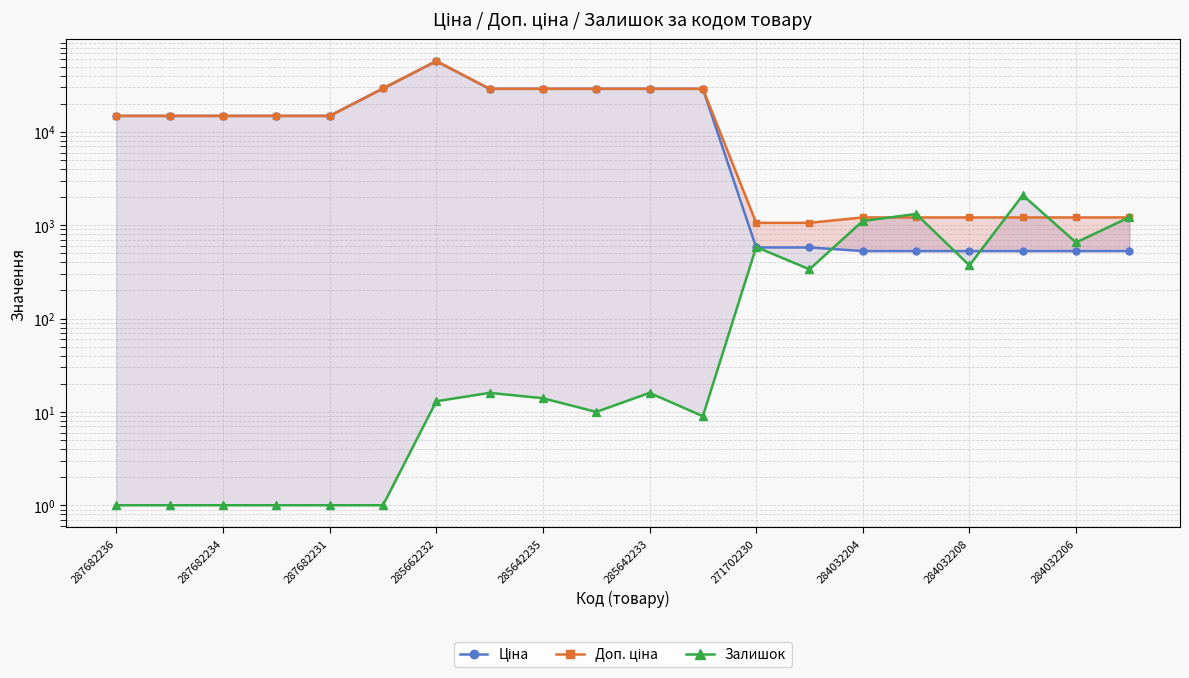

How many values in the Залишок series are below 16?

10